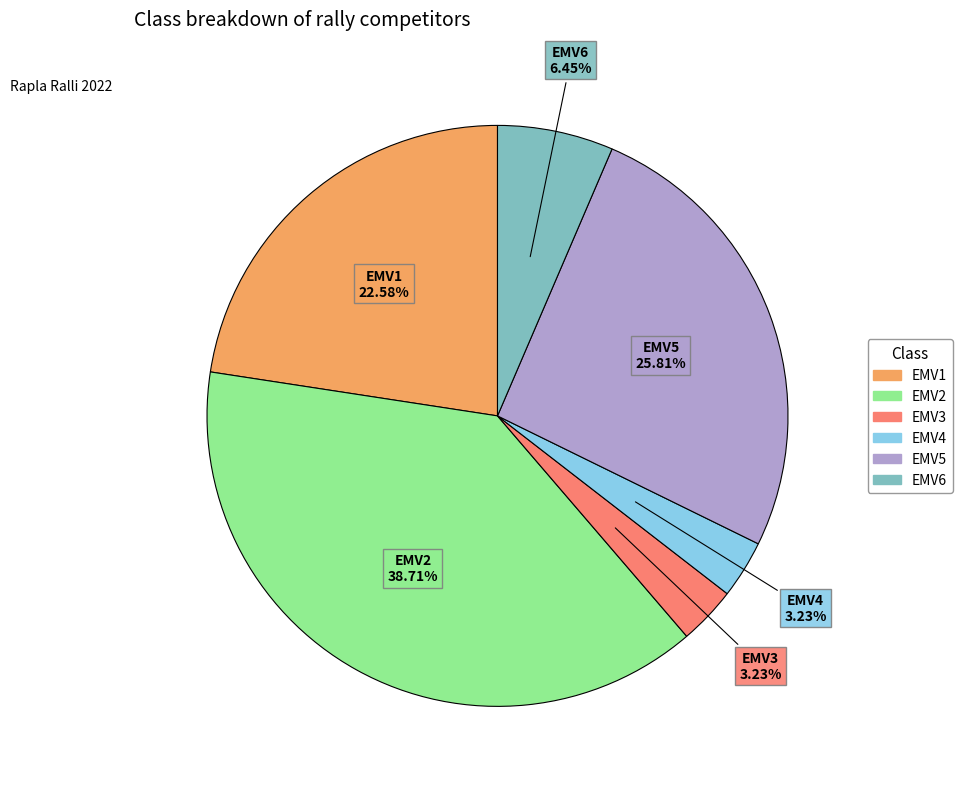

Which slice is the largest?

EMV2